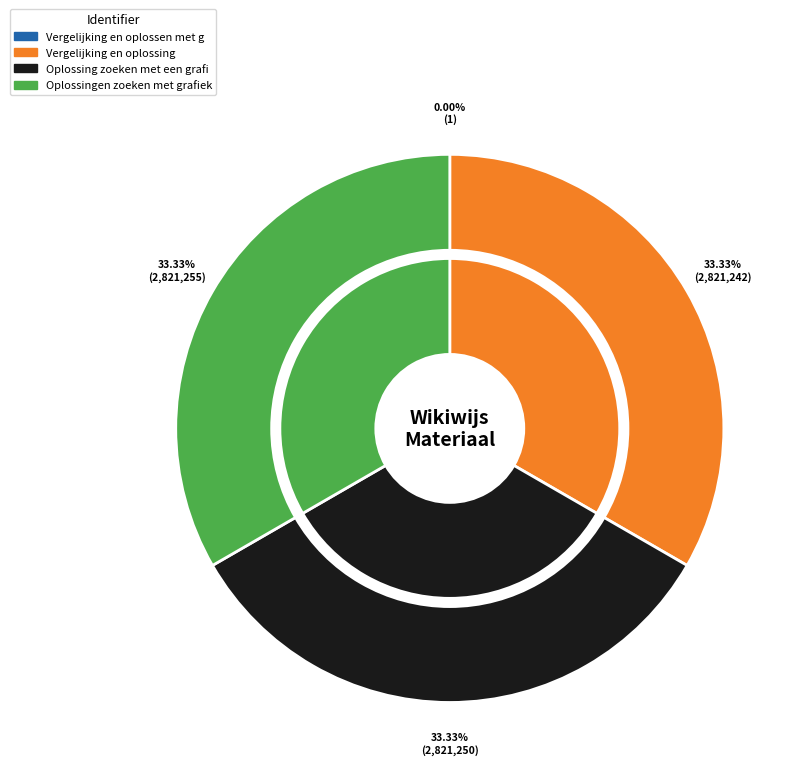

Between Vergelijking en oplossen met grafieken and Oplossing zoeken met een grafiek, which is larger?

Oplossing zoeken met een grafiek